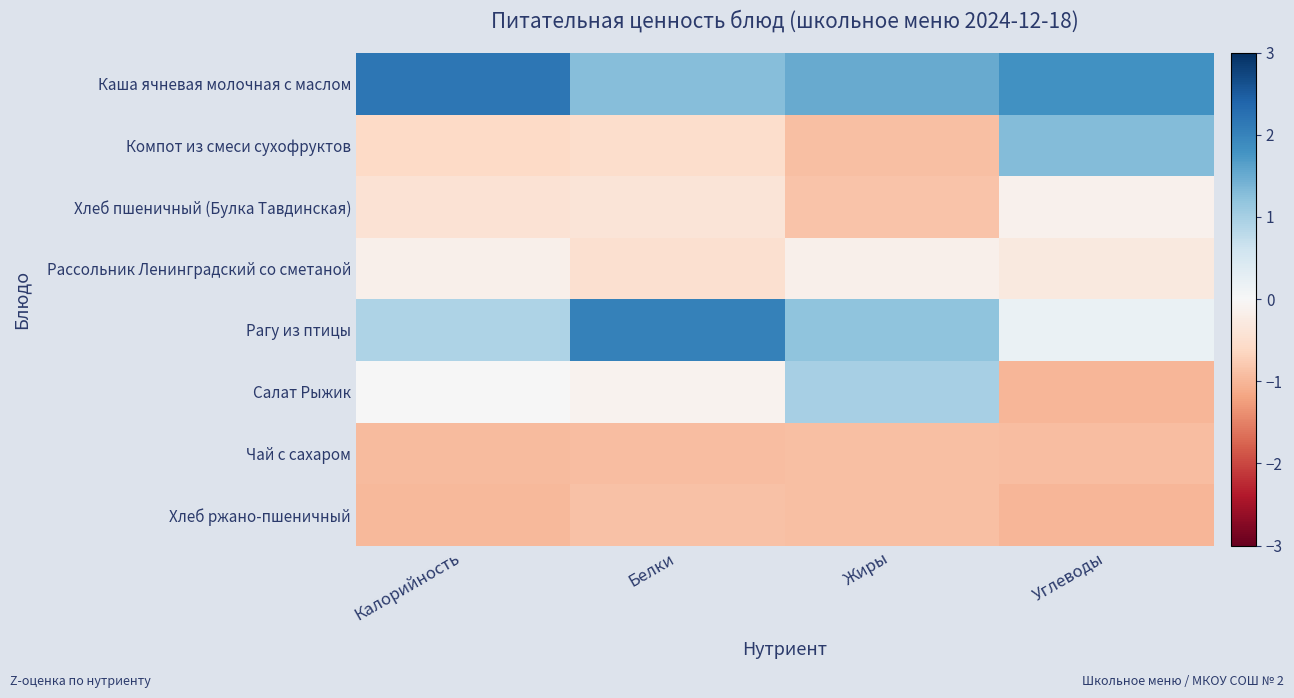

Rank the series by their maximum value, from lowest to highest.

Чай с сахаром, Хлеб ржано-пшеничный, Рассольник Ленинградский со сметаной, Хлеб пшеничный (Булка Тавдинская), Салат Рыжик, Компот из смеси сухофруктов, Рагу из птицы, Каша ячневая молочная с маслом